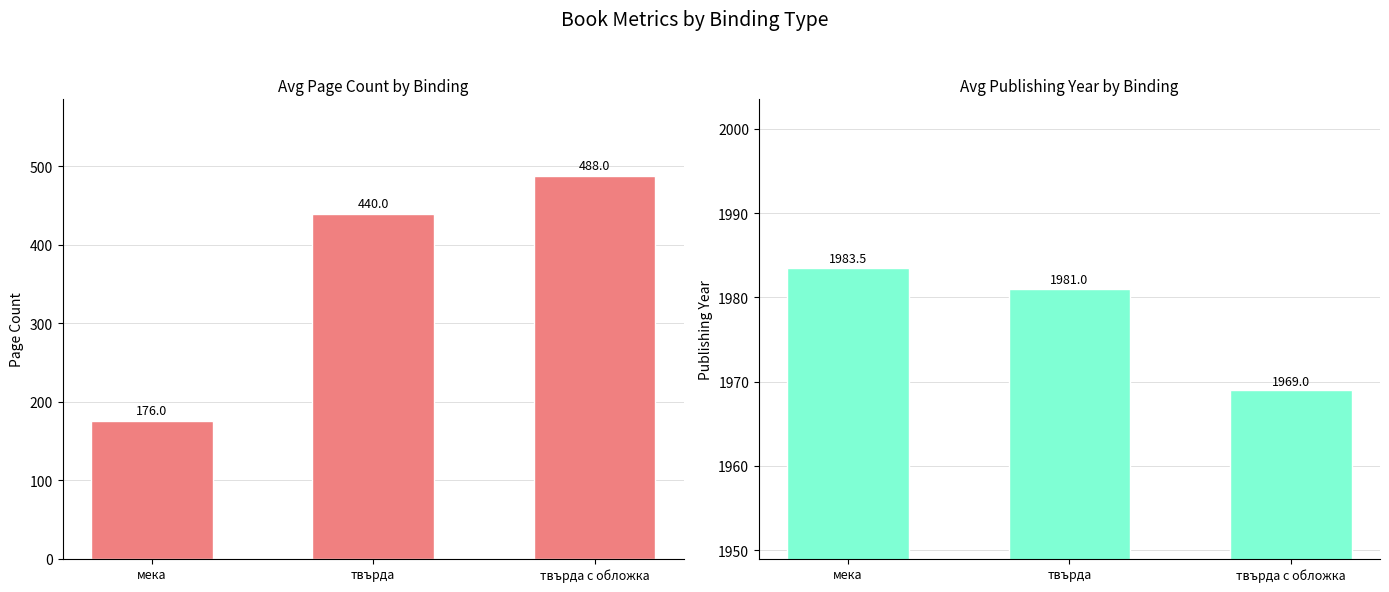

Rank the categories by avgPageCount value from highest to lowest.

твърда с обложка, твърда, мека